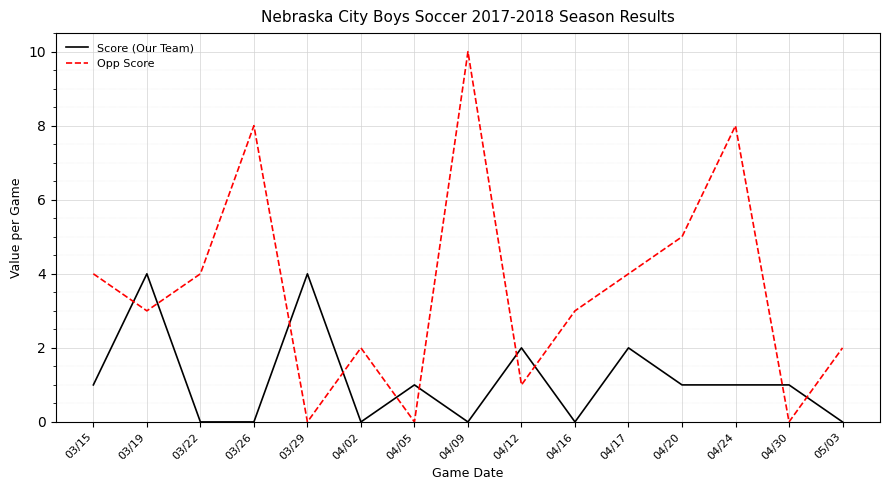

Reading left to right, list all the values displayed in this chart.

Score (Our Team): 1	4	0	0	4	0	1	0	2	0	2	1	1	1	0
Opp Score: 4	3	4	8	0	2	0	10	1	3	4	5	8	0	2